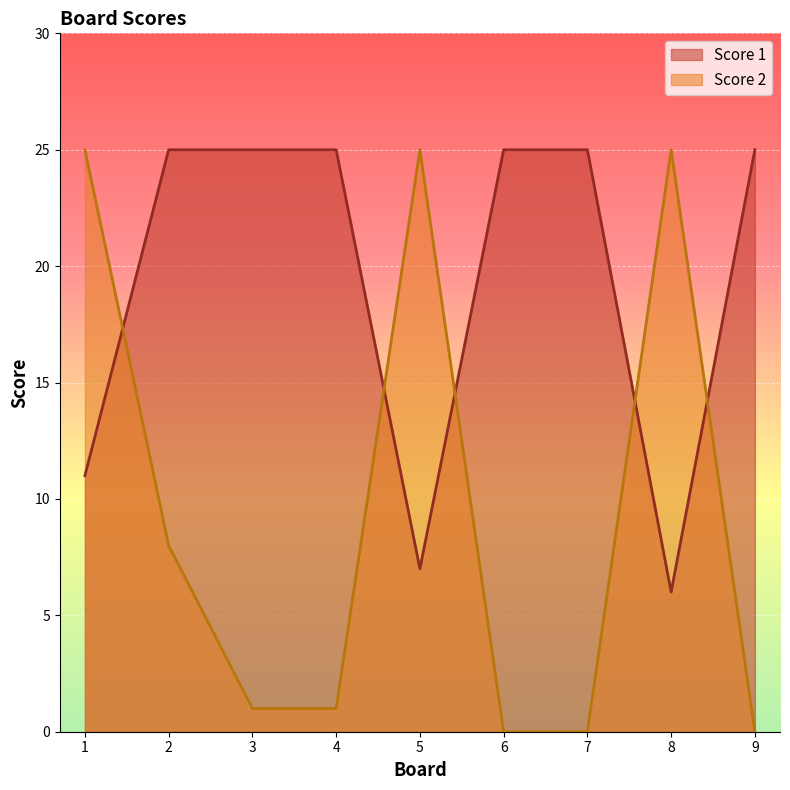

What is the value of the Score 1 point at the 1st from the left?

11